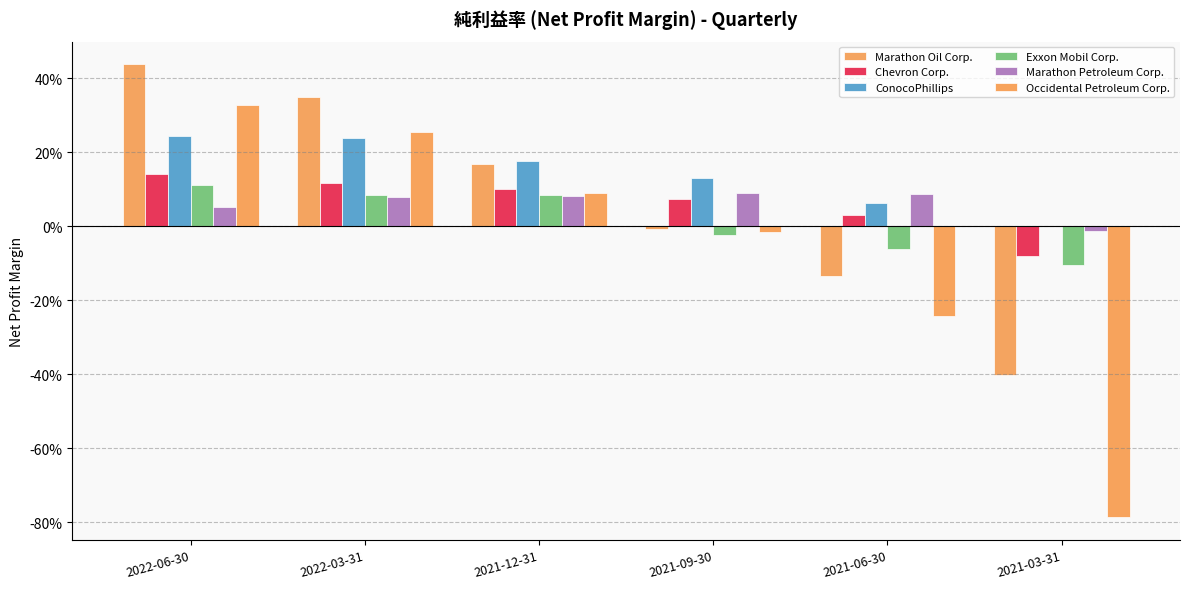

Are the bars horizontal?

No